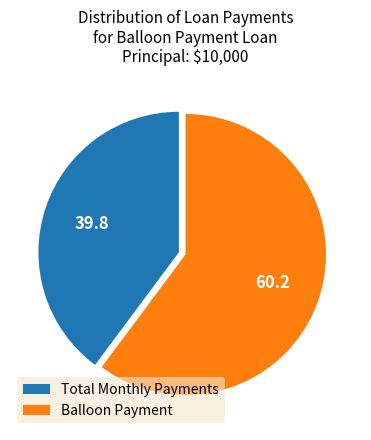

Rank the categories by value from lowest to highest.

Total Monthly Payments, Balloon Payment